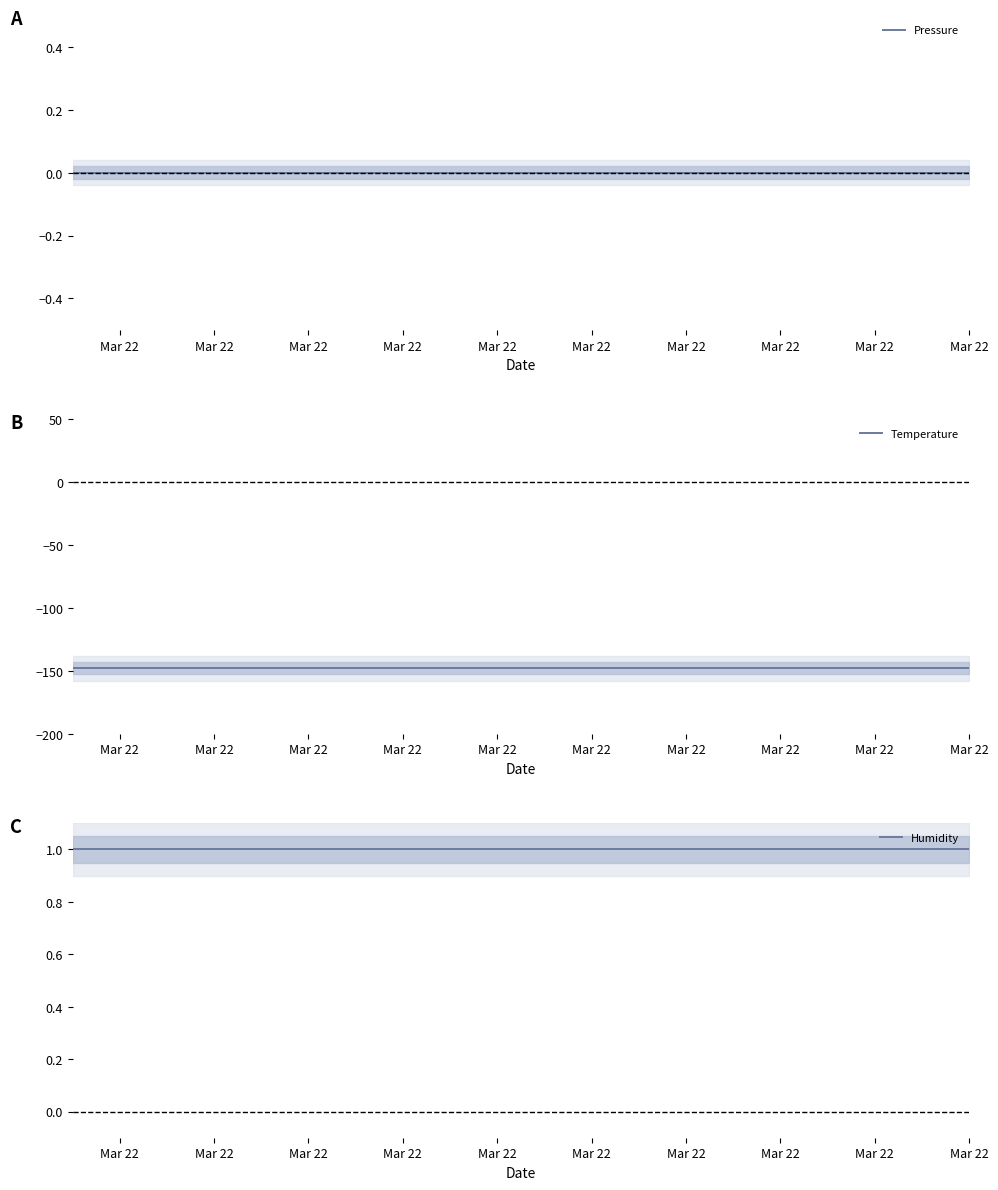

The Humidity series shows 1.0 at Mar 22. True or false?

True